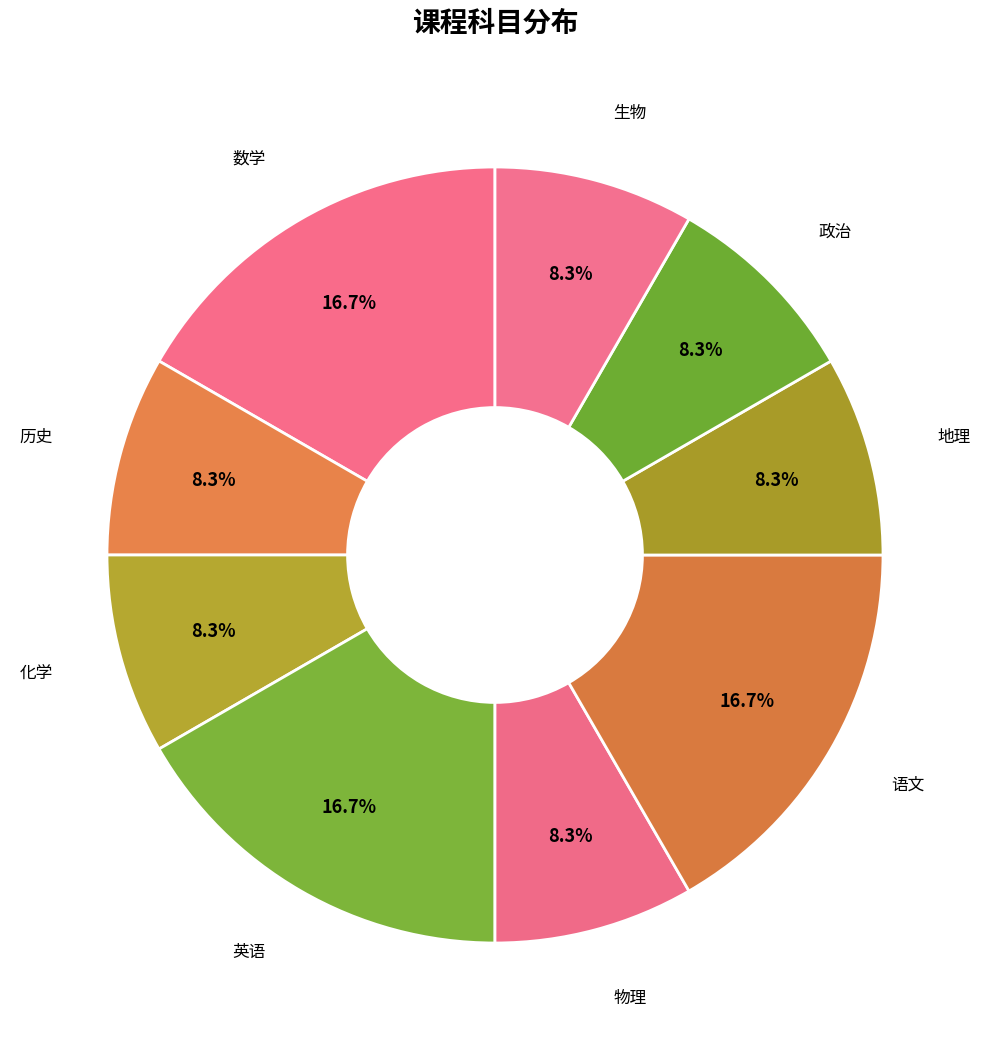

To the nearest percent, what portion does 生物 represent?

8%